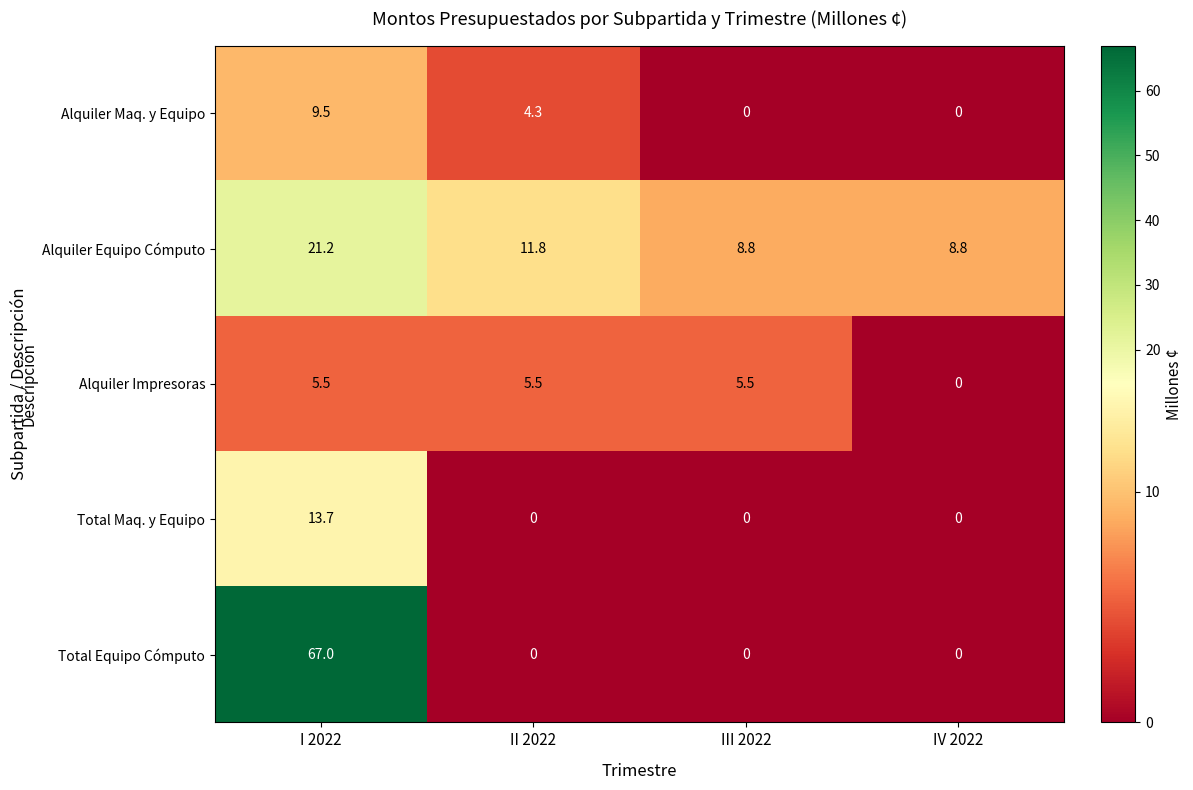

At which category is the sum across all series the highest?

I 2022